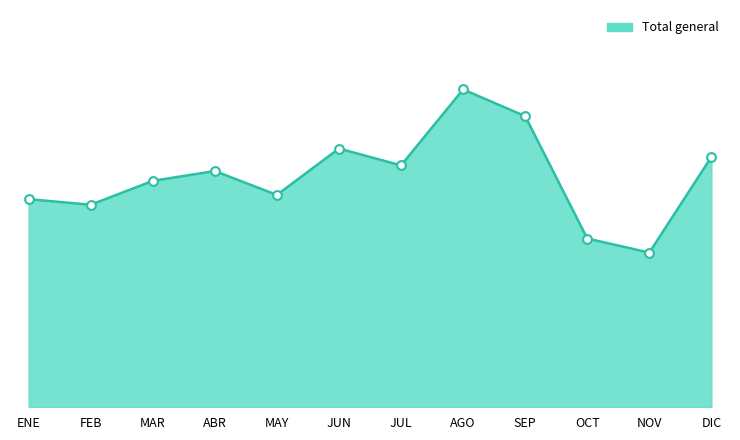

What is the change in value from ABR to SEP?

+39